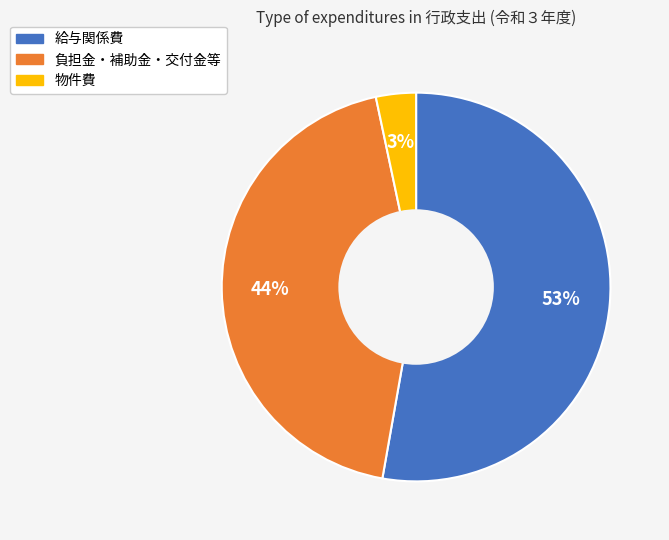

What is the smallest slice in the pie chart?

物件費